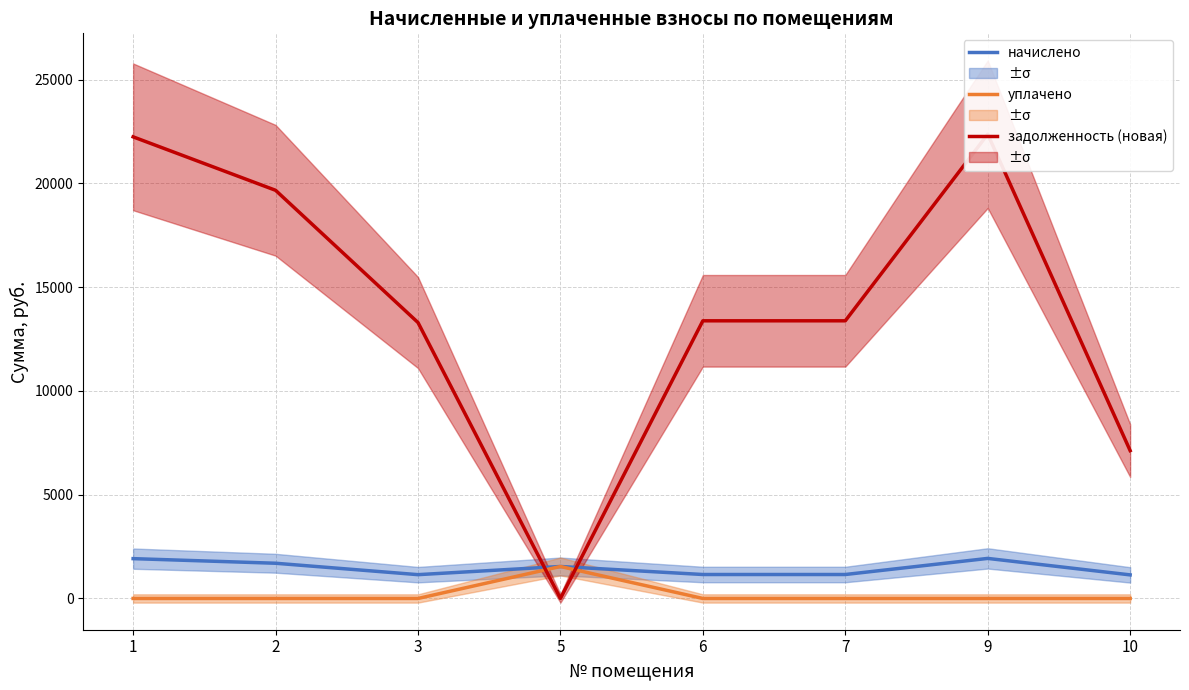

Which label corresponds to the smallest value in the chart?

1